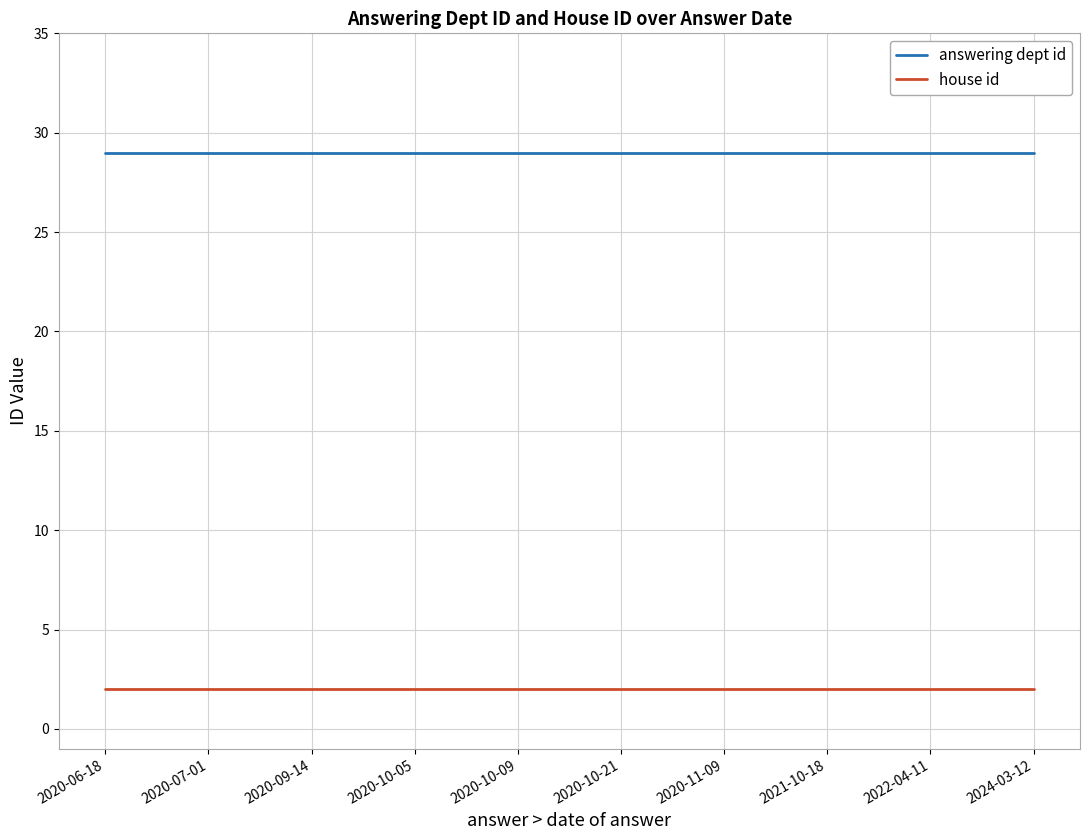

What is the lowest value of the answering dept id series?

29